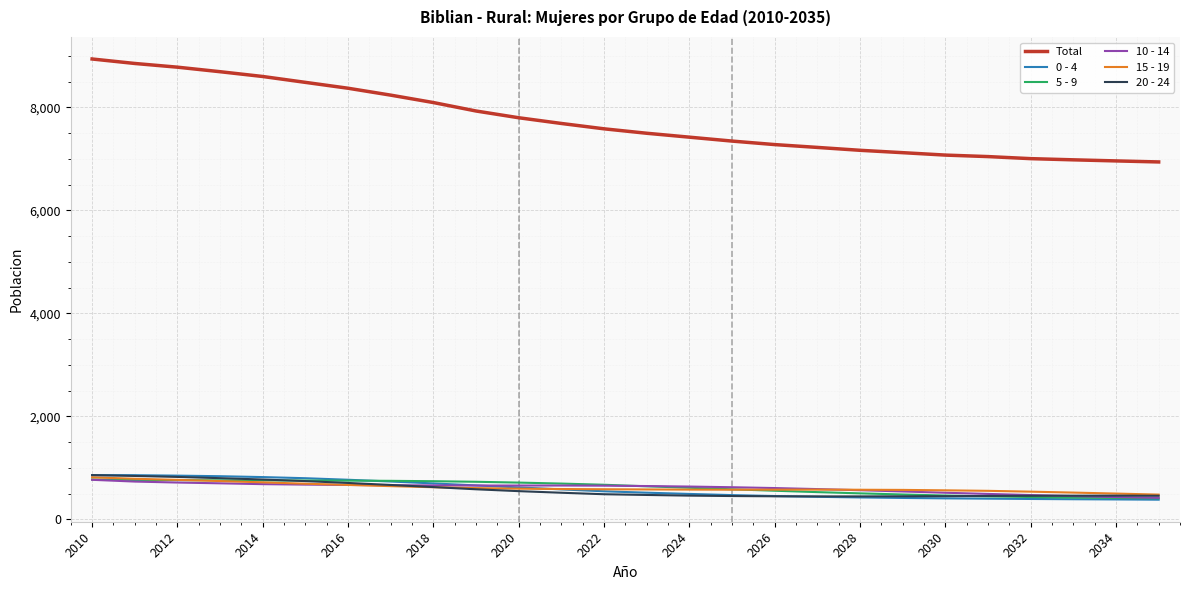

How many categories are shown in the chart?

26